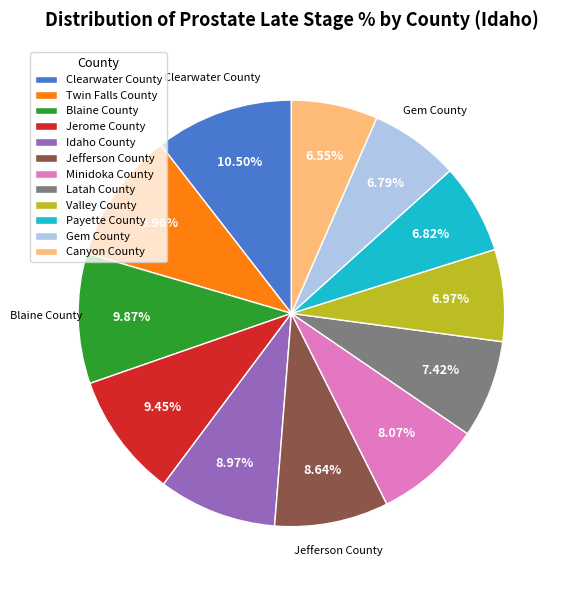

To the nearest percent, what is the difference between the largest and smallest slice percentages?

4%